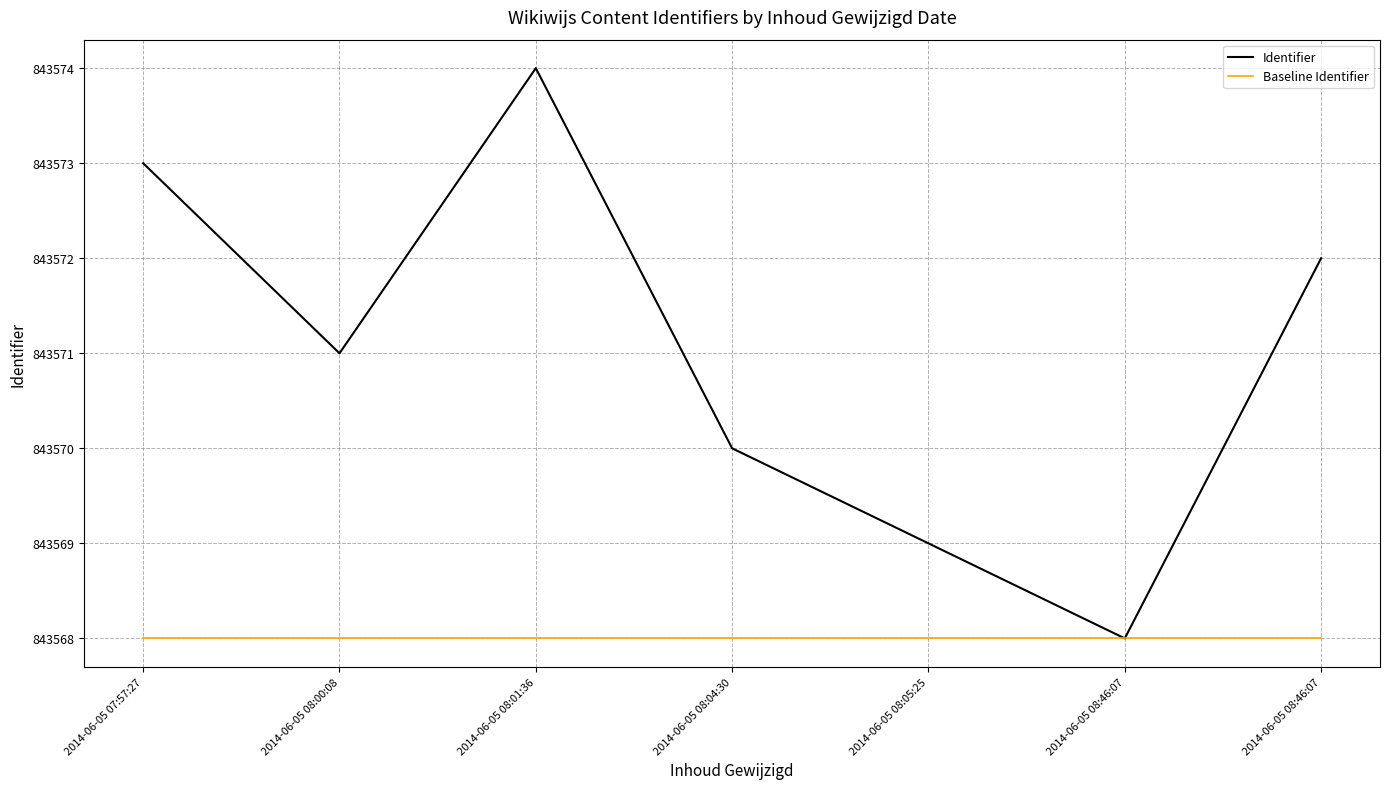

Which category has the highest value across all series?

2014-06-05 08:01:36